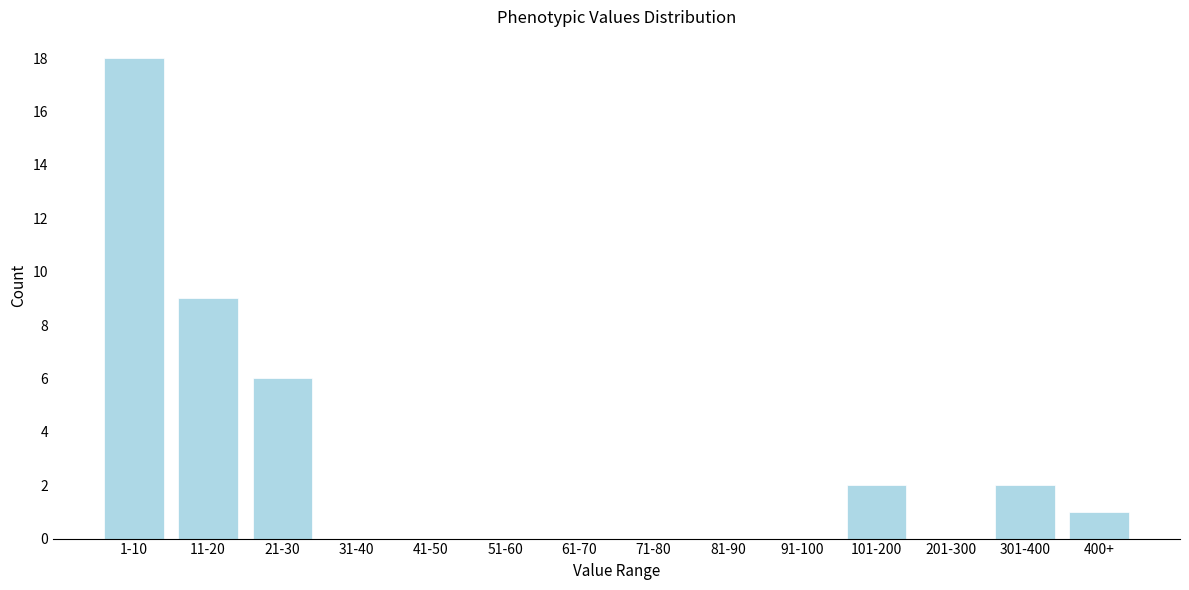

Reading right to left, list all the values displayed in this chart.

400+=1	301-400=2	201-300=0	101-200=2	91-100=0	81-90=0	71-80=0	61-70=0	51-60=0	41-50=0	31-40=0	21-30=6	11-20=9	1-10=18